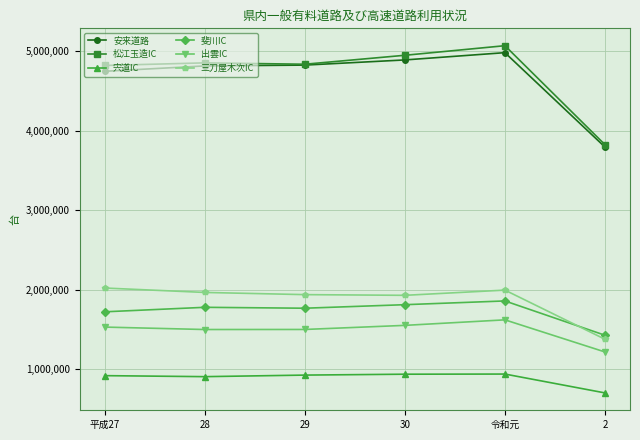

What is the total value across all series at 30?

16071508